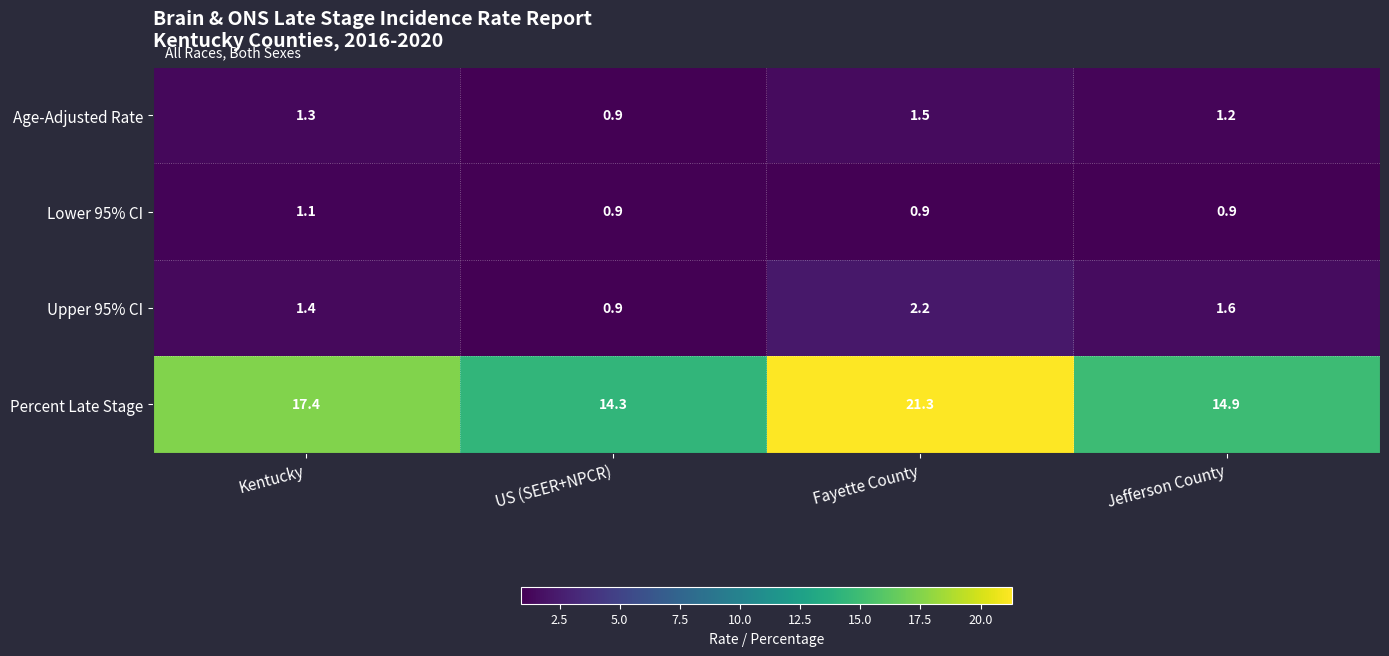

What is the difference between the highest and lowest values at US (SEER+NPCR)?

13.4